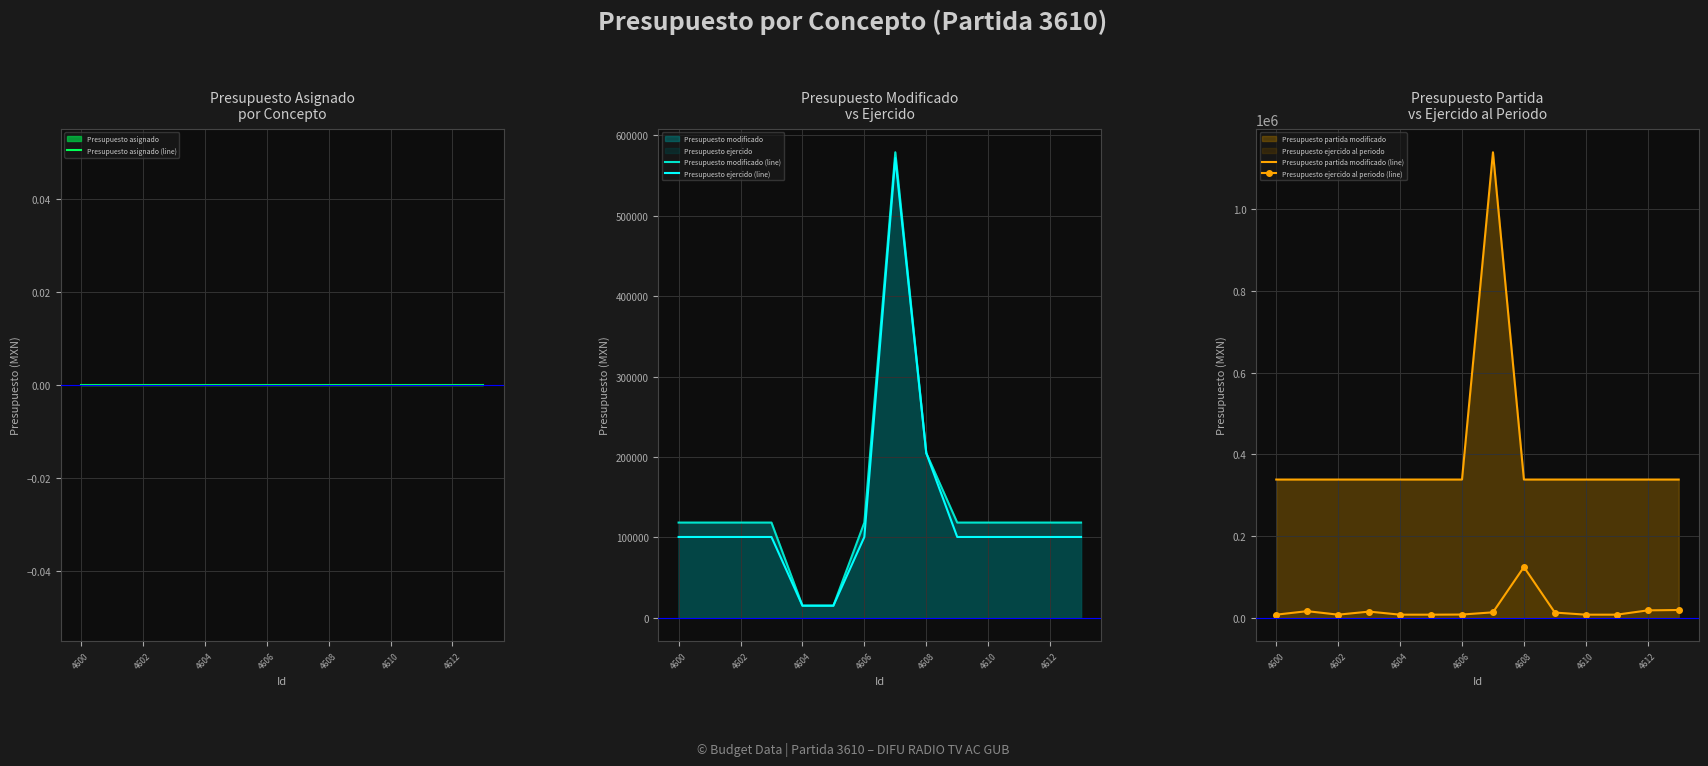

Is it true that Presupuesto modificado (line) equals 40898.3 at 9?

False